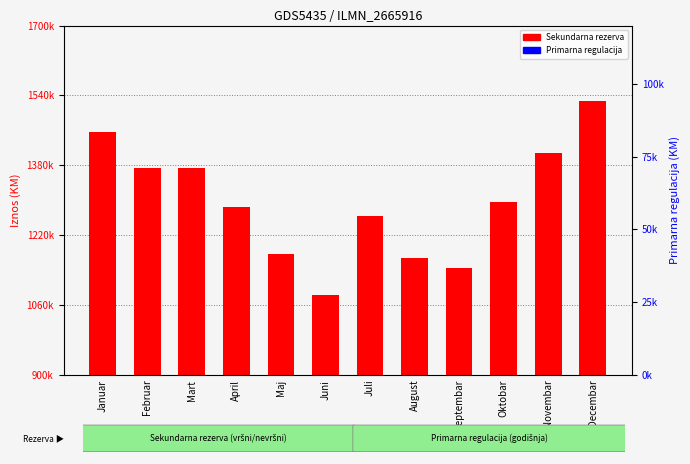

How many bars are there in each group?

2